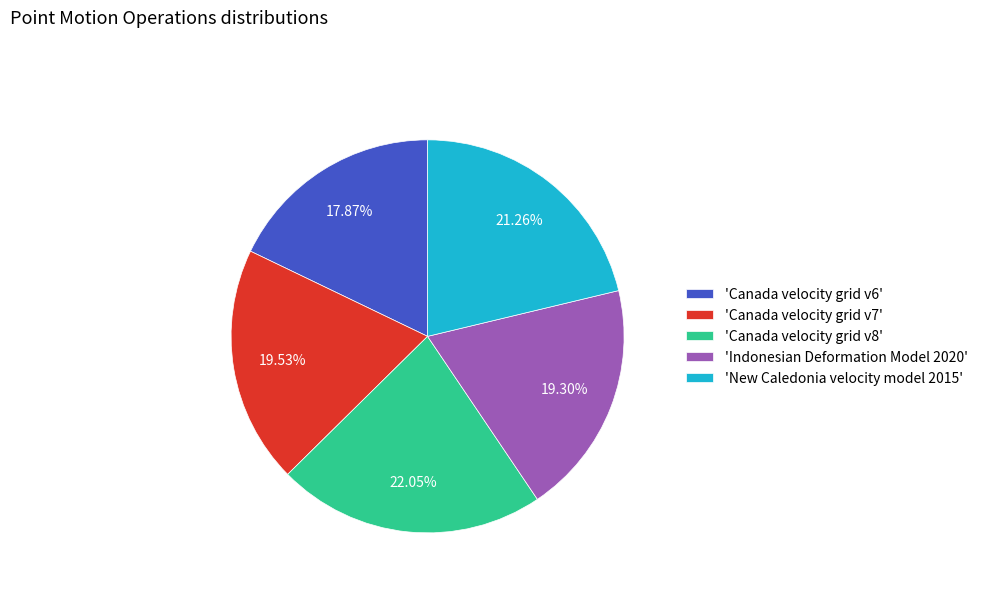

Does 'Canada velocity grid v6' represent more than half of the total?

No